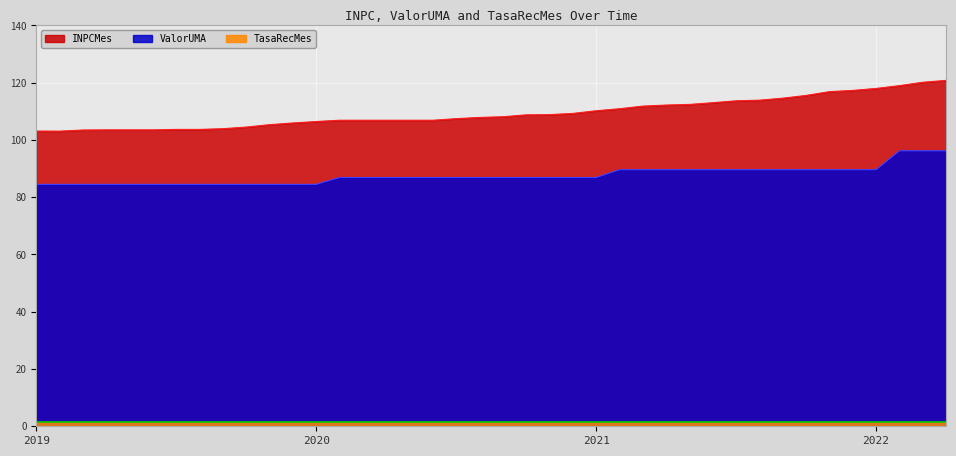

Is it true that INPCMes equals 28.1 at 2020-9?

False